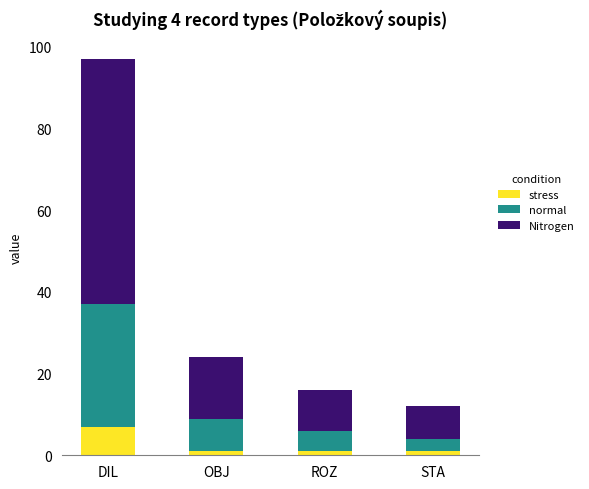

Which category has the highest value in the stress series?

DIL